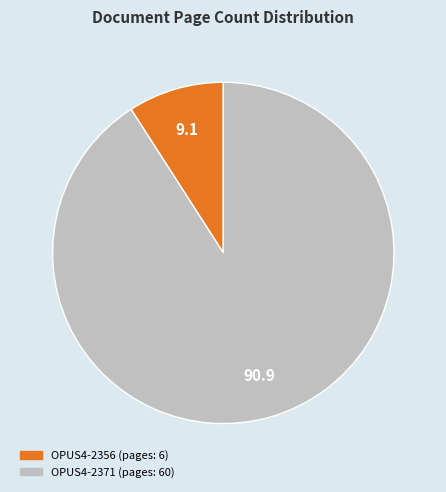

True or false: OPUS4-2356 accounts for 9% of the total.

True